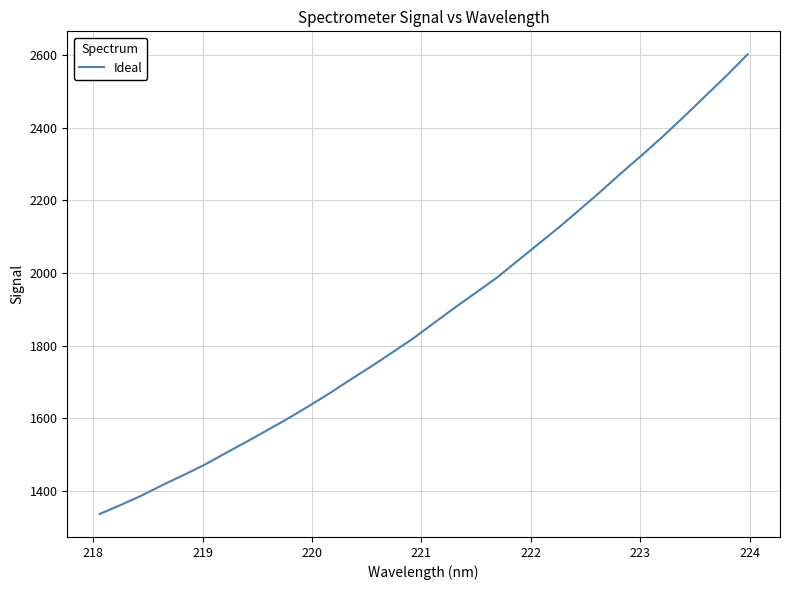

How many lines are shown in the chart?

1